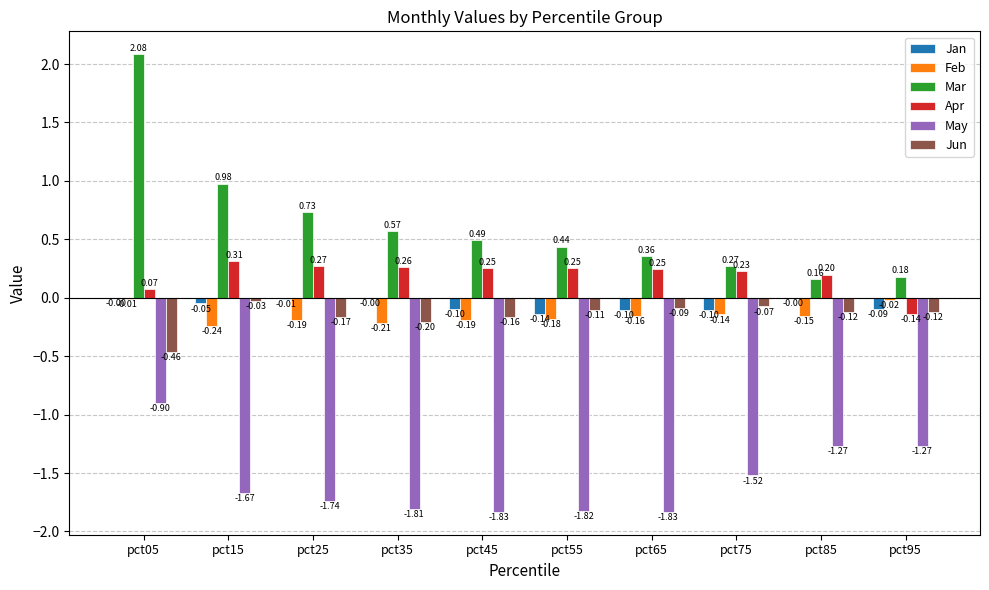

How many groups of bars are there?

10